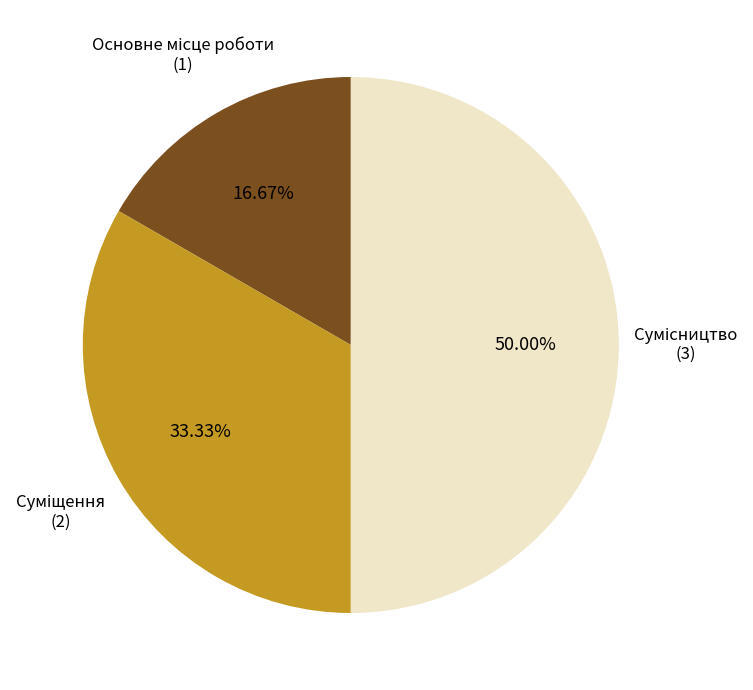

Which category has the biggest portion of the pie?

Сумісництво